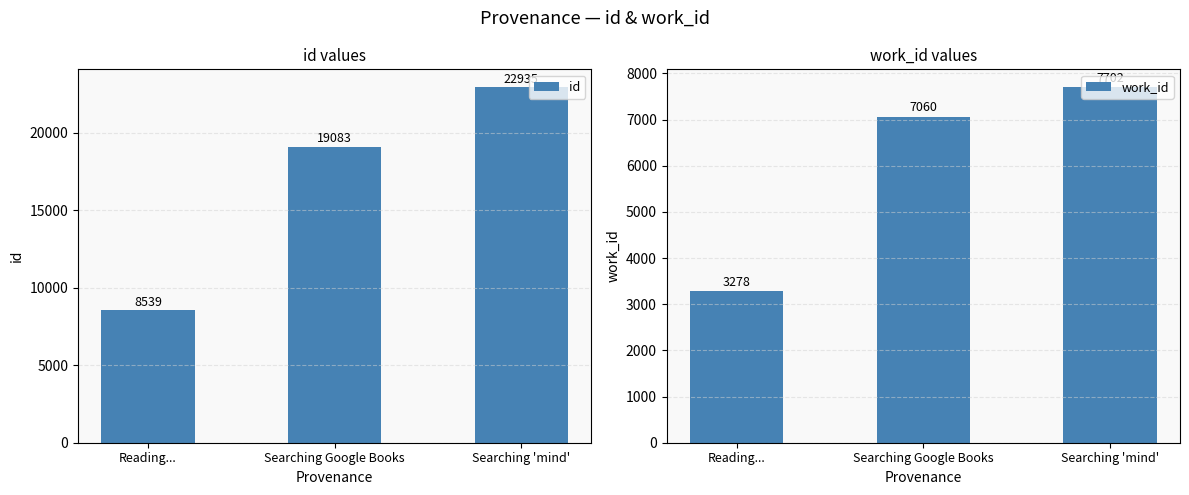

How many data points in id are above 19083?

1